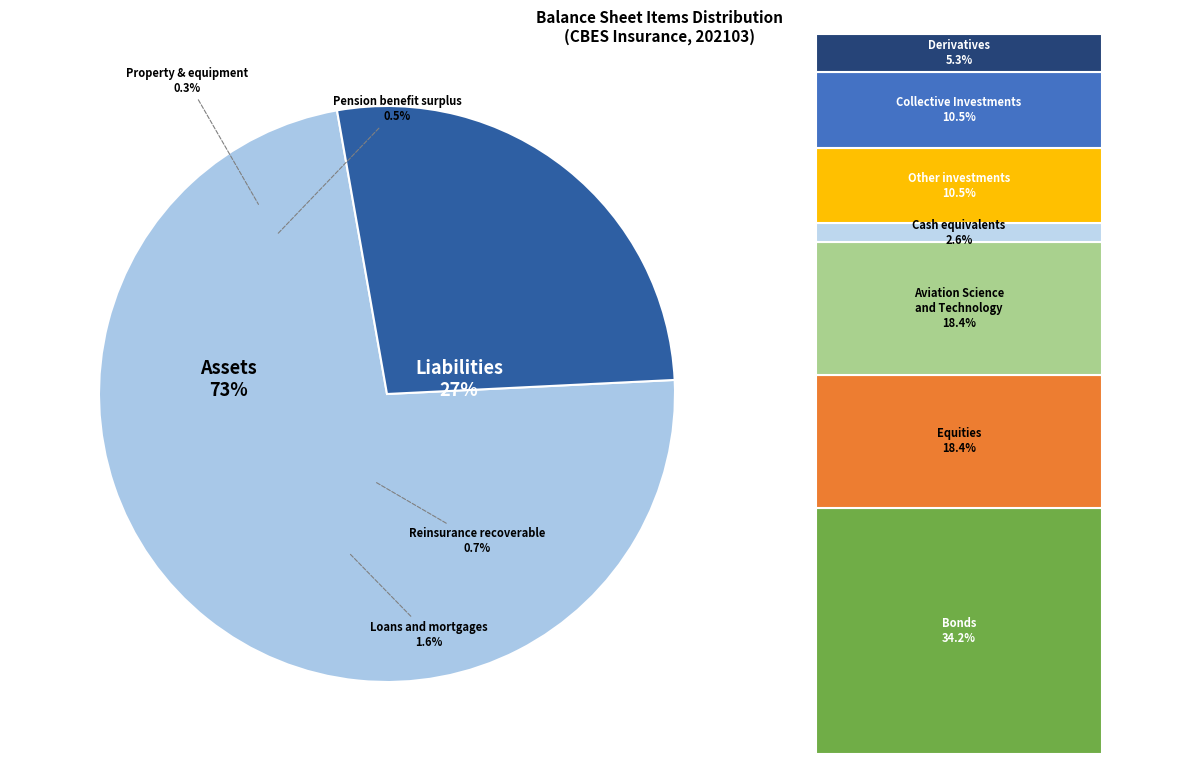

Is there any slice that represents more than half of the pie?

Yes